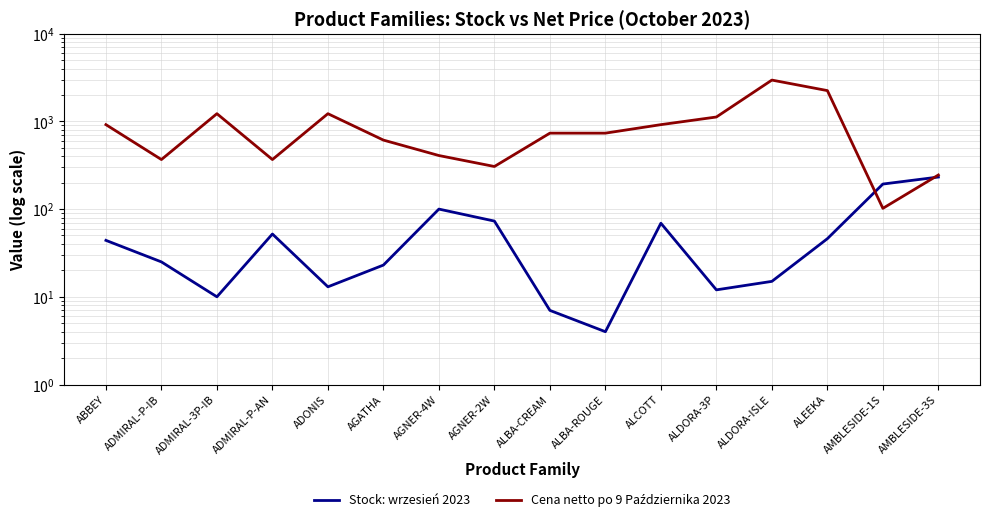

How many values in the Cena netto po 9 Października 2023 series are below 734?

7